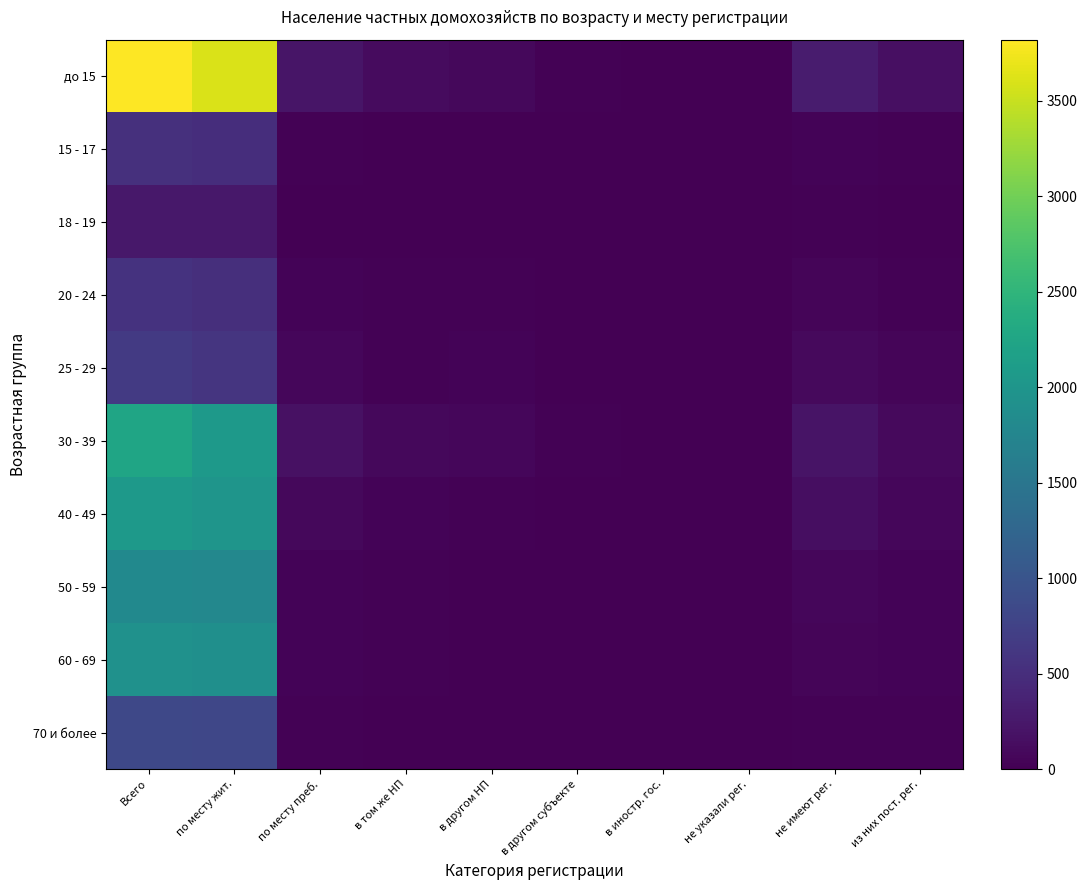

At which category does the chart reach its peak across all series?

Всего